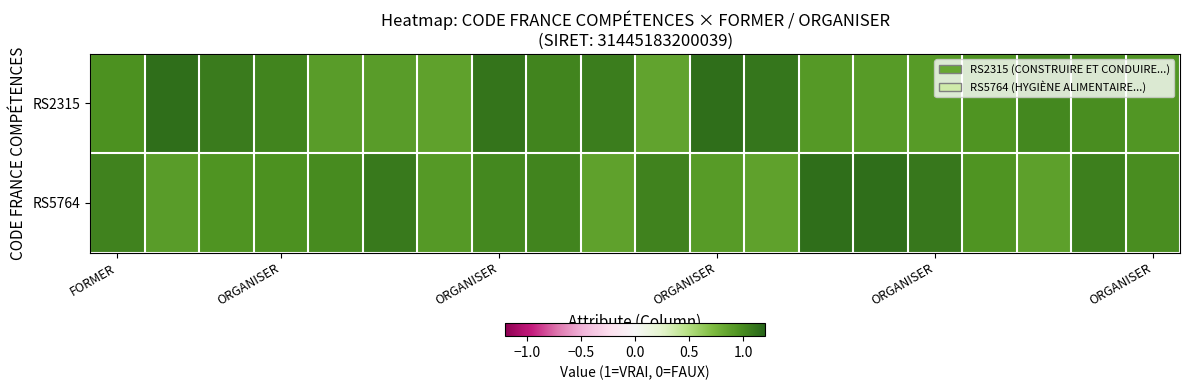

What is the greatest value displayed?

1.1